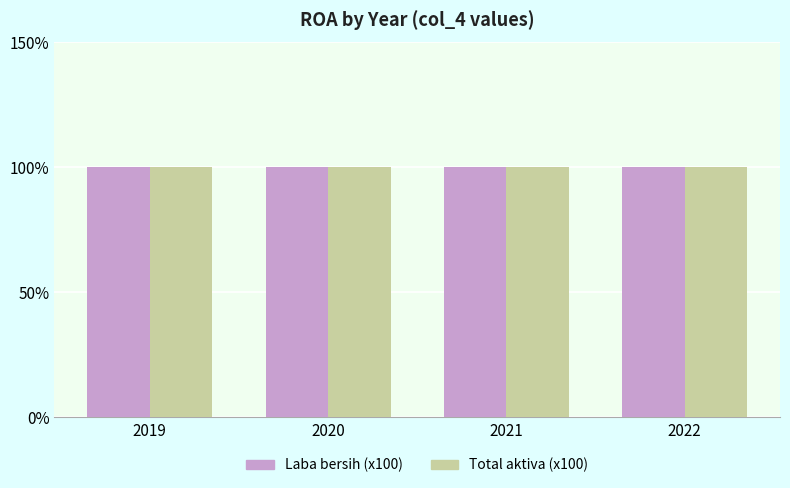

Rank the series by their maximum value, from lowest to highest.

Laba bersih, Total aktiva